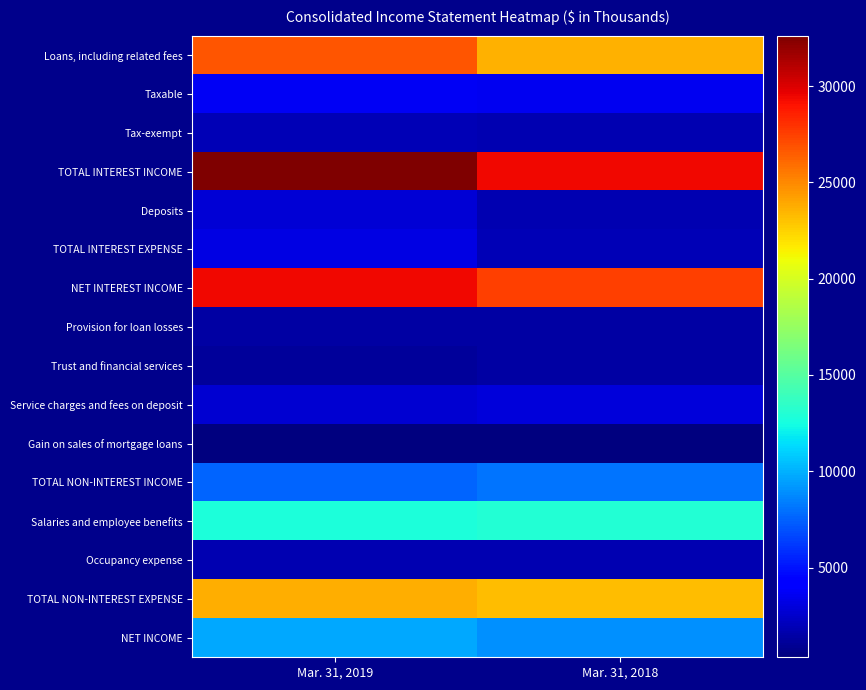

Which series has the largest total across all categories?

TOTAL INTEREST INCOME